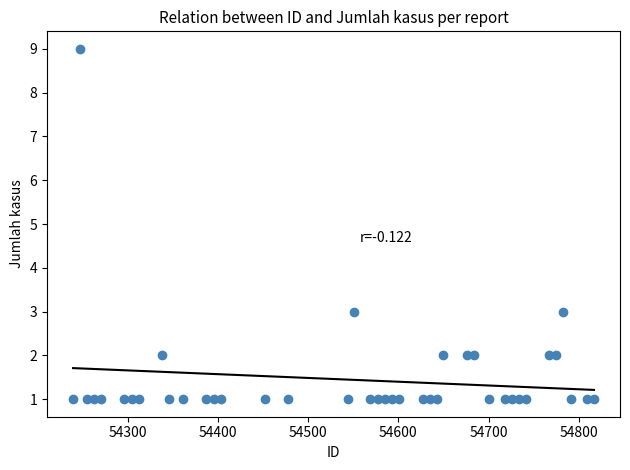

What is the range of X values (max minus min)?

578